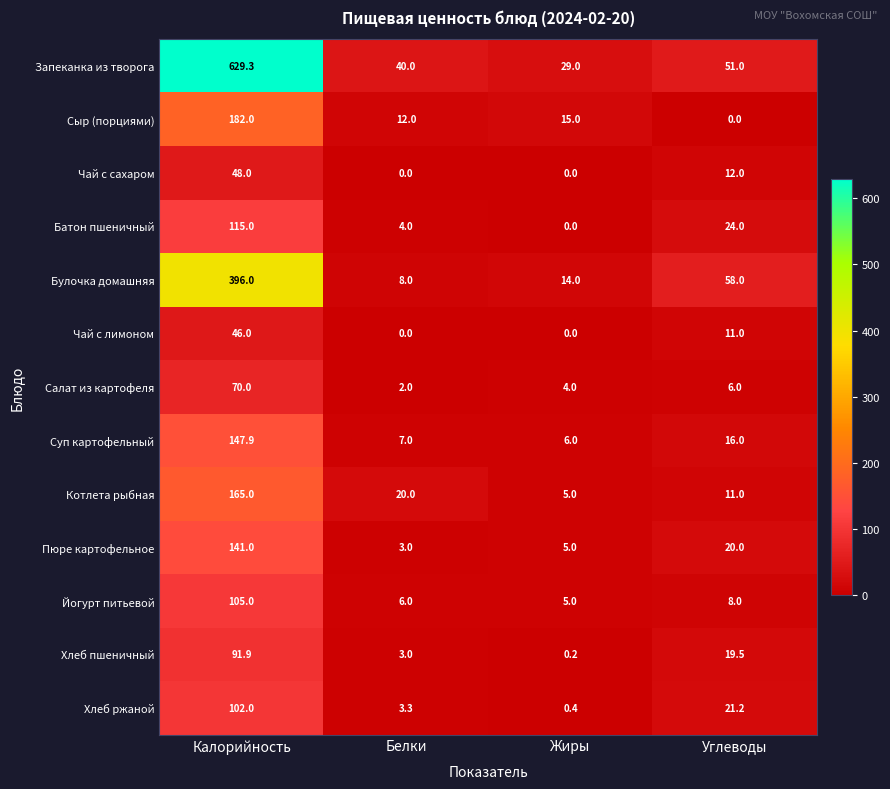

Which category has the lowest value in the Суп картофельный series?

Жиры